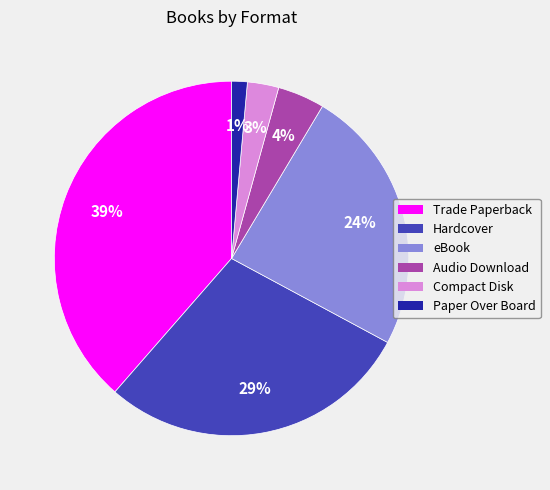

To the nearest percent, what portion does eBook represent?

24%